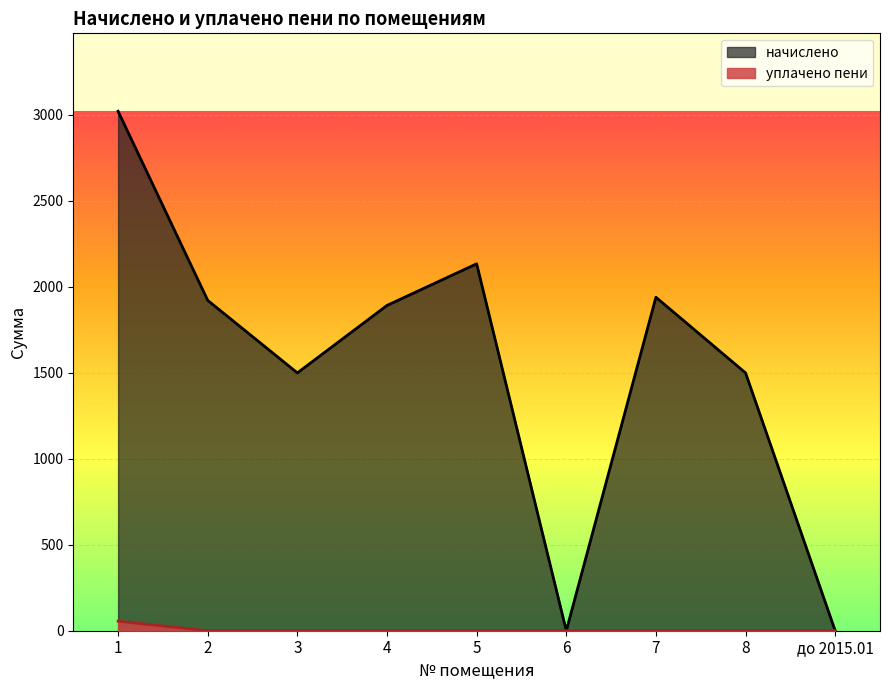

What is the label of the 3rd point from the left?

3